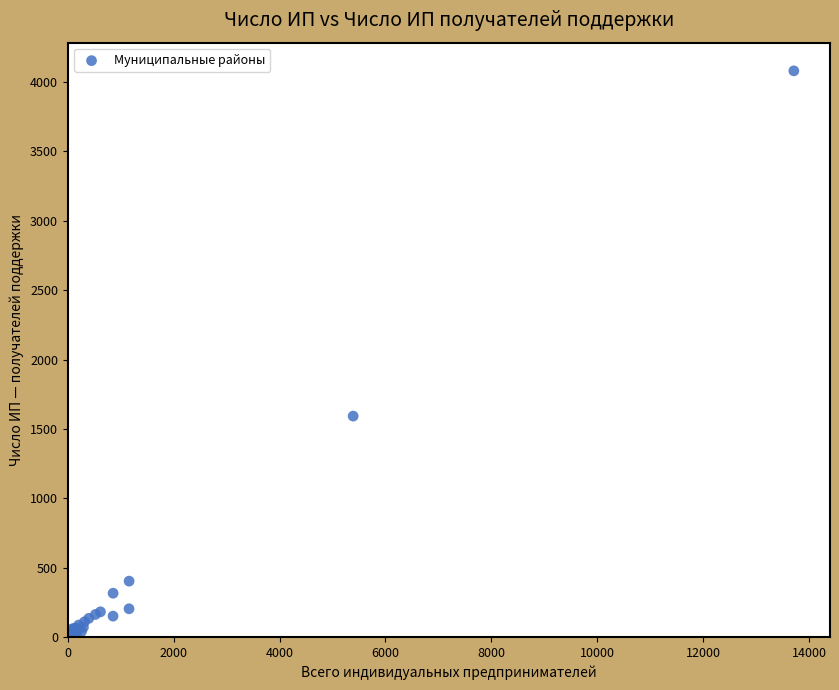

What Y value in the scatter plot is closest to 2049?

1593